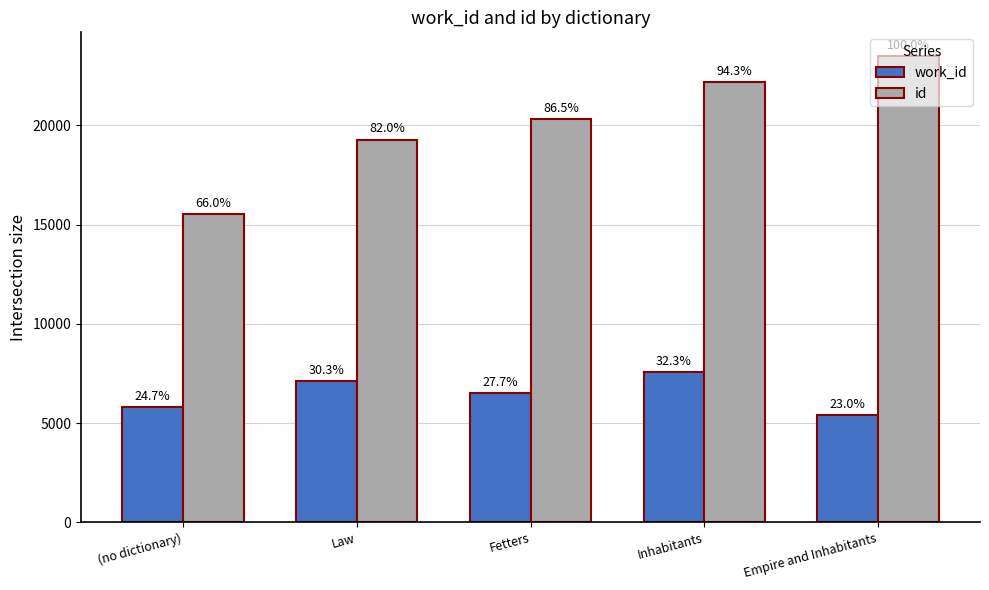

Which category has the lowest value in the work_id series?

Empire and Inhabitants